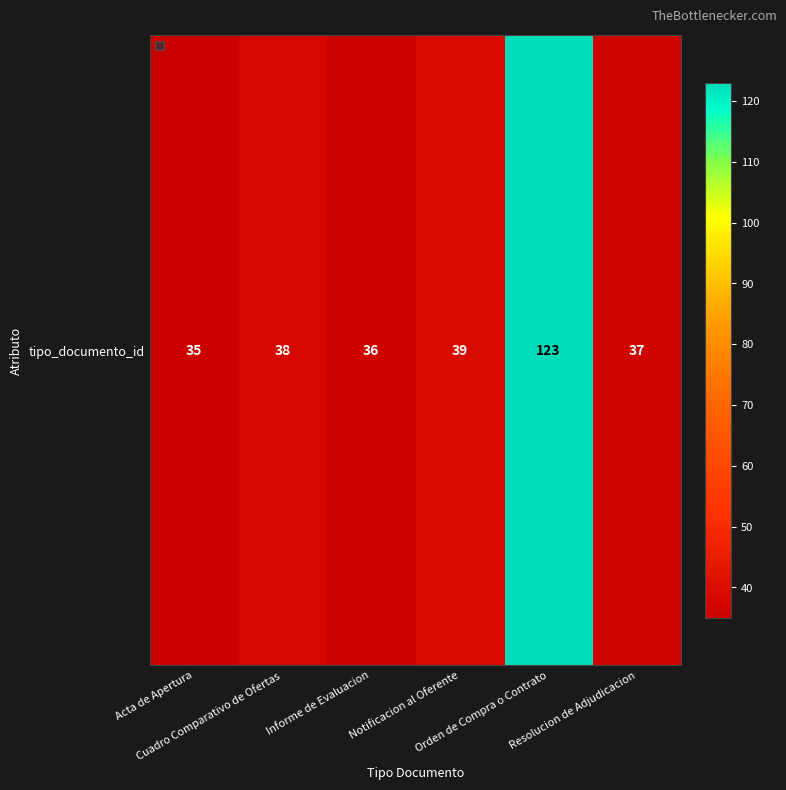

What is the average value?

51